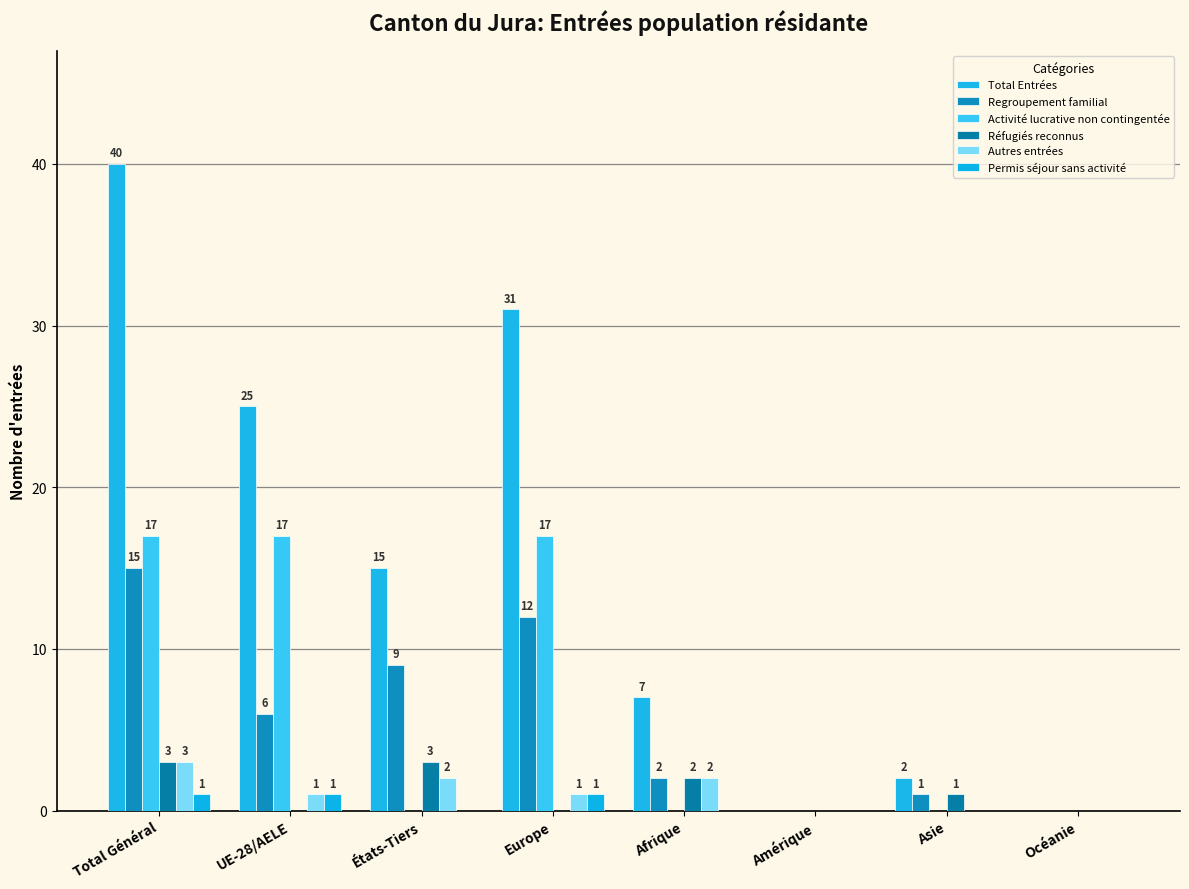

Are the bars grouped side by side (vs. stacked)?

Yes